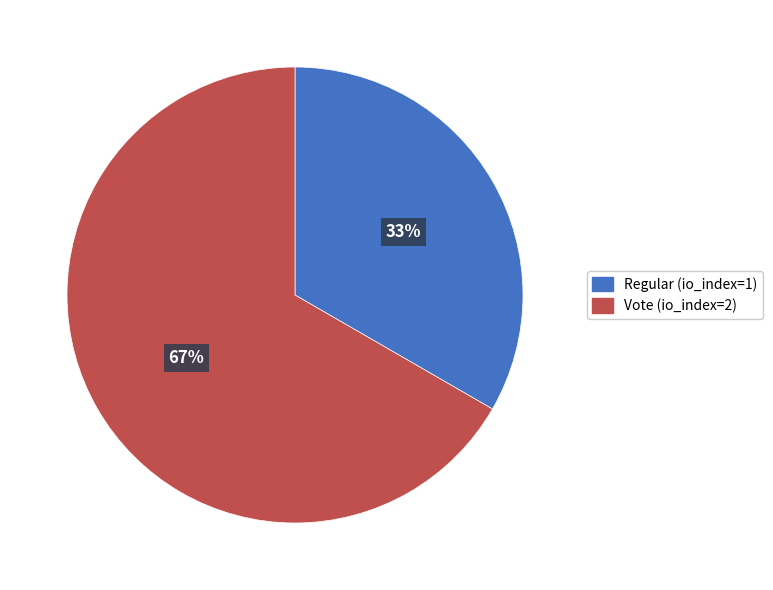

Approximately how many times larger is the value at Vote (io_index=2) compared to Regular (io_index=1)?

2.0